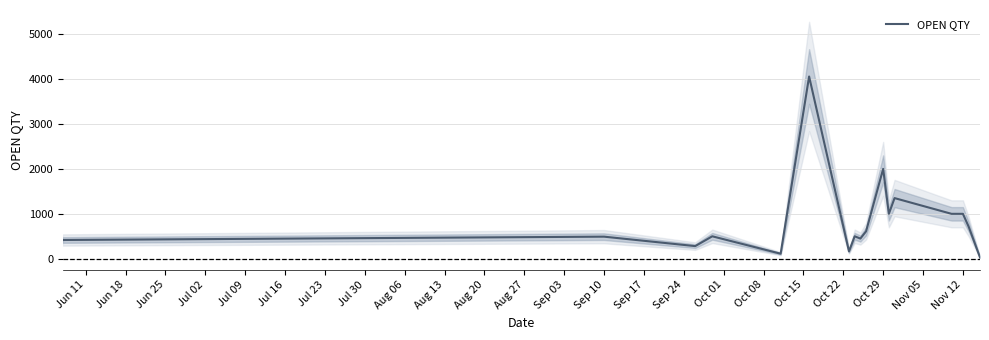

What is the minimum value shown in the chart?

30